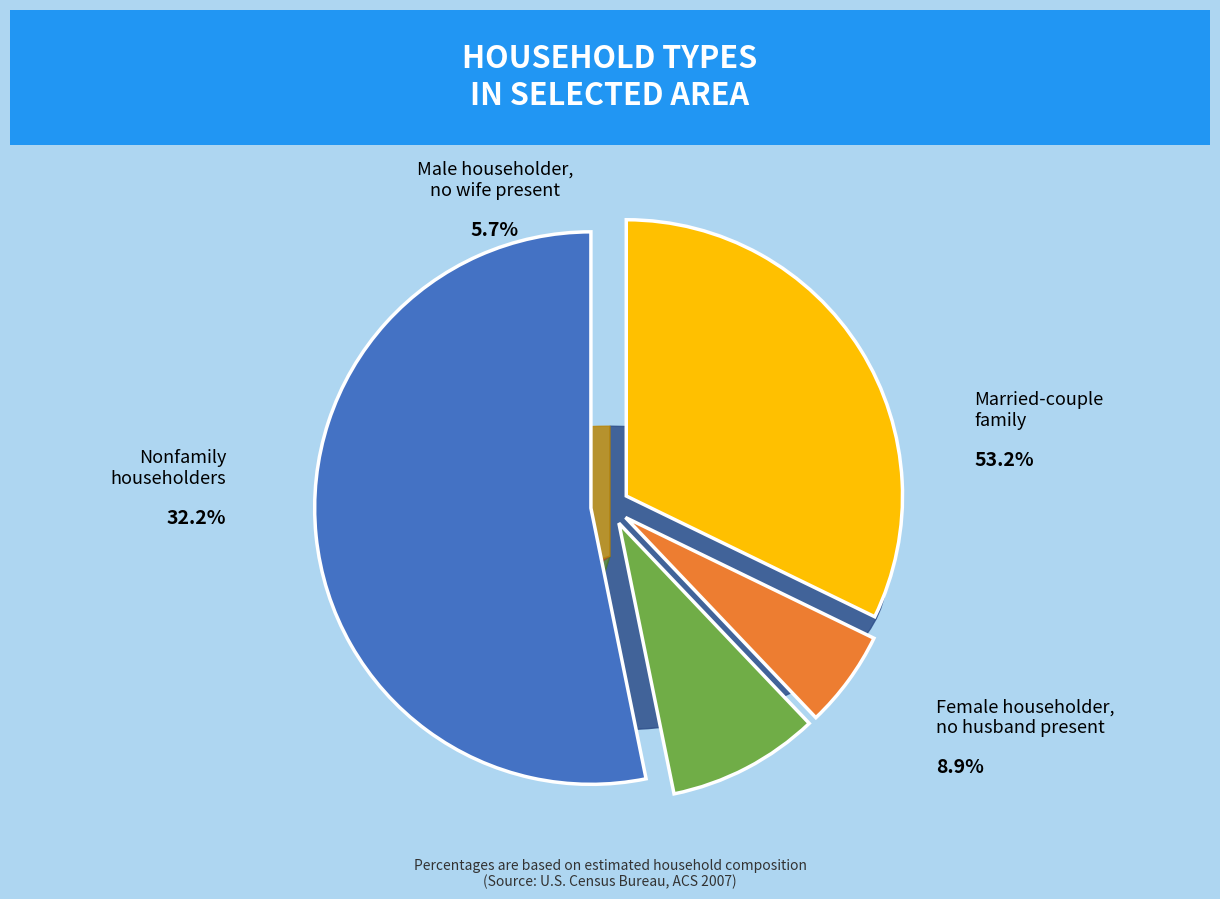

To the nearest percent, what is the average slice percentage?

25%